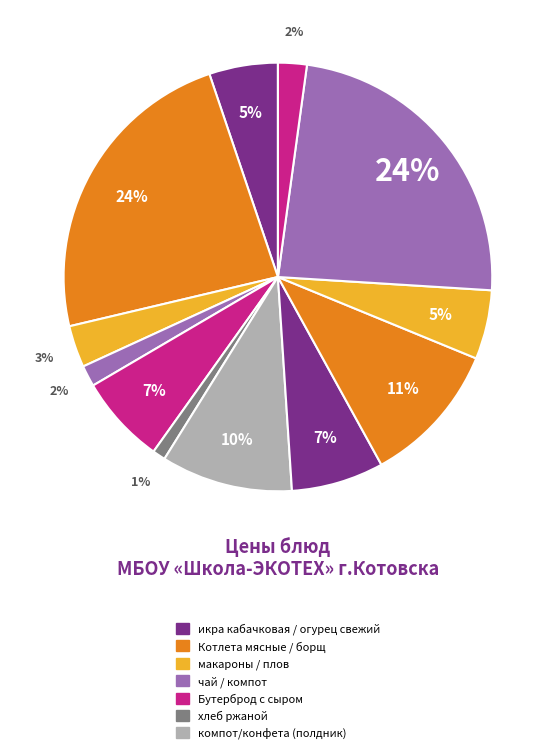

Count the number of slices in the pie.

12